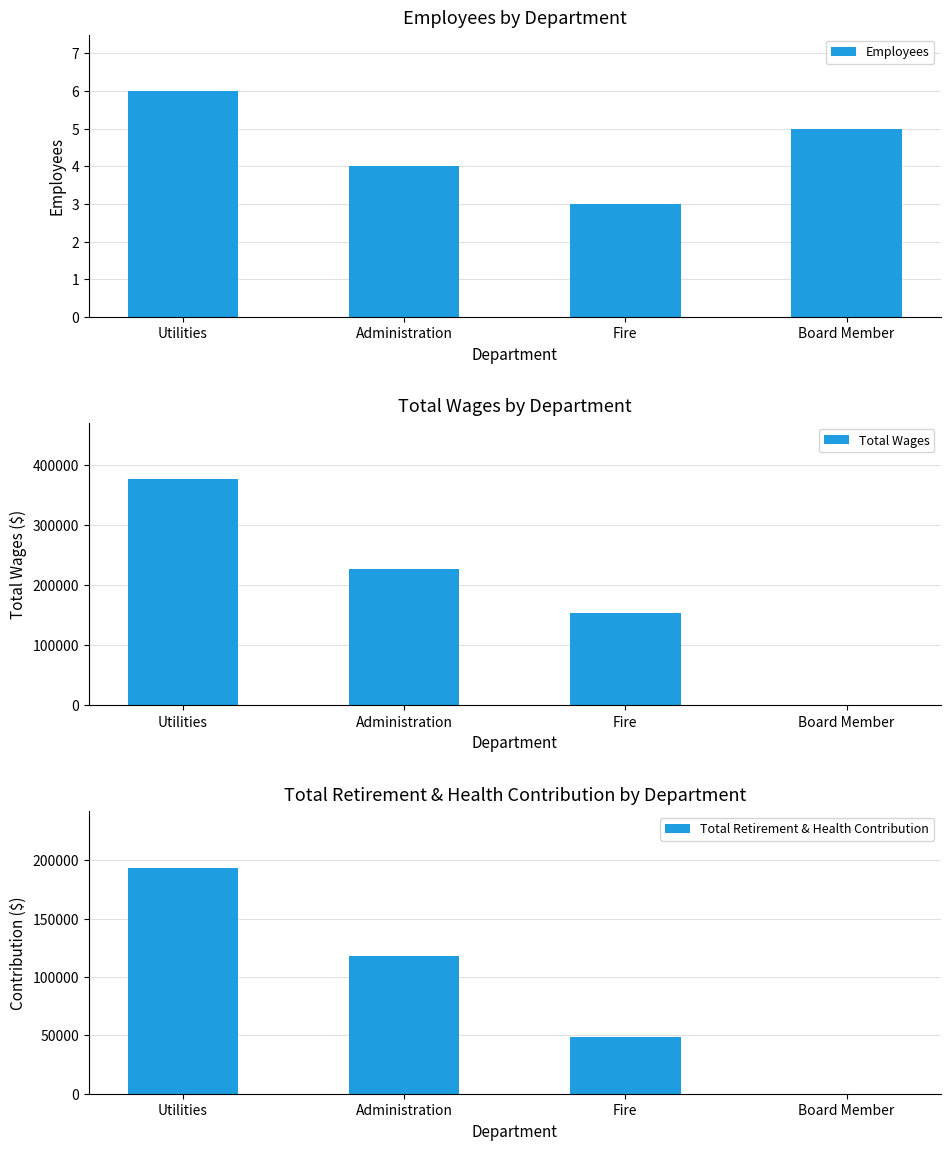

Is the value of Total Wages at Board Member greater than the value of Total Retirement & Health Contribution at Board Member?

No